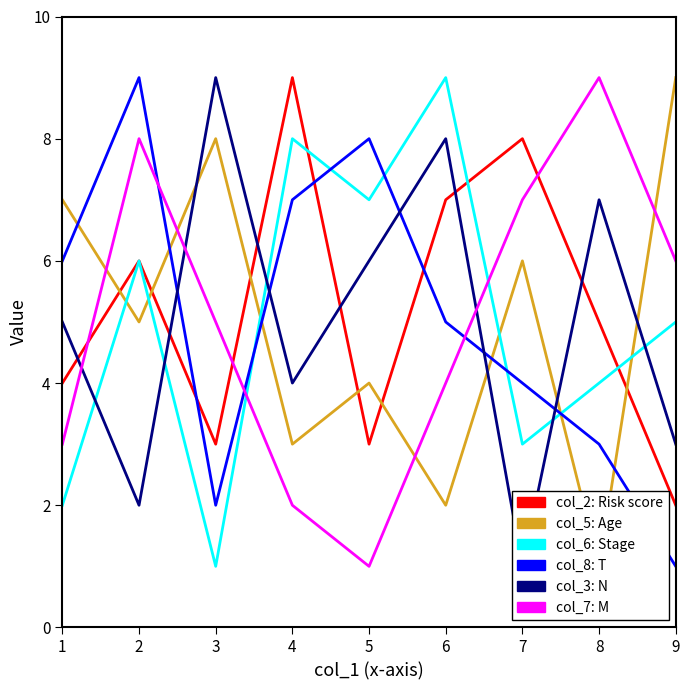

Is it true that col_2 equals 10 at 2?

False